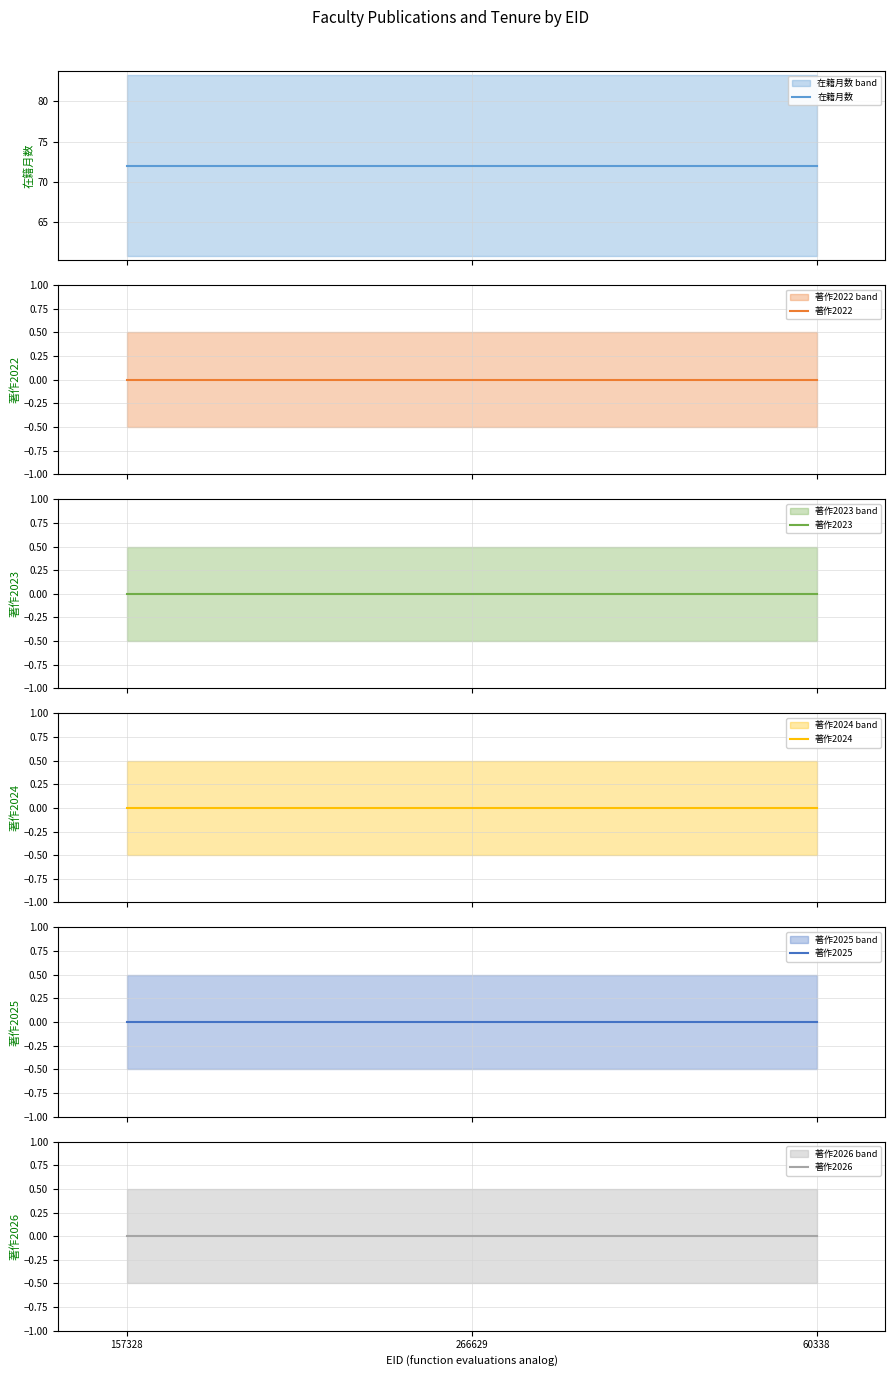

What are all the series names shown in the legend?

在籍月数, 著作2022, 著作2023, 著作2024, 著作2025, 著作2026